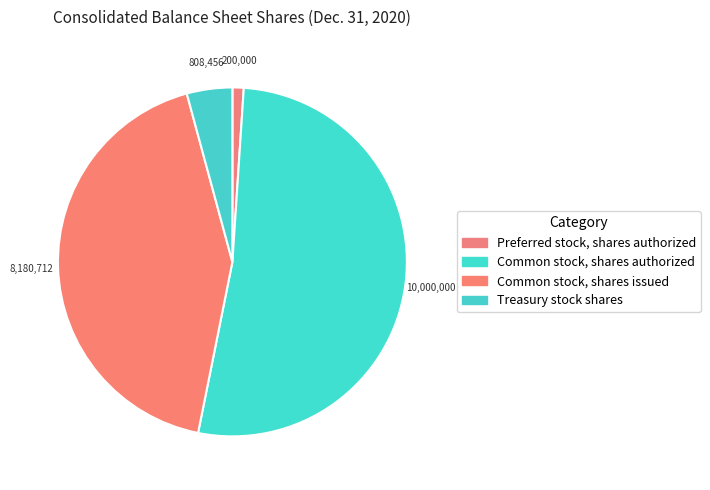

How many slices are in this pie chart?

4